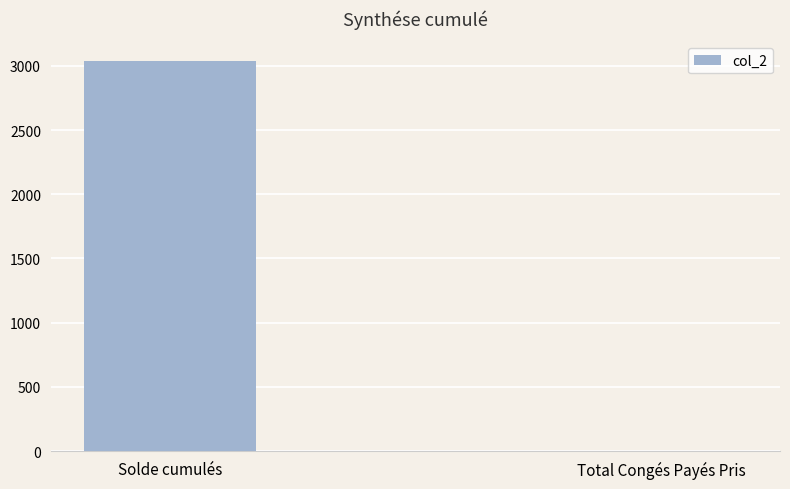

Between Solde cumulés and Total Congés Payés Pris, which is larger?

Solde cumulés